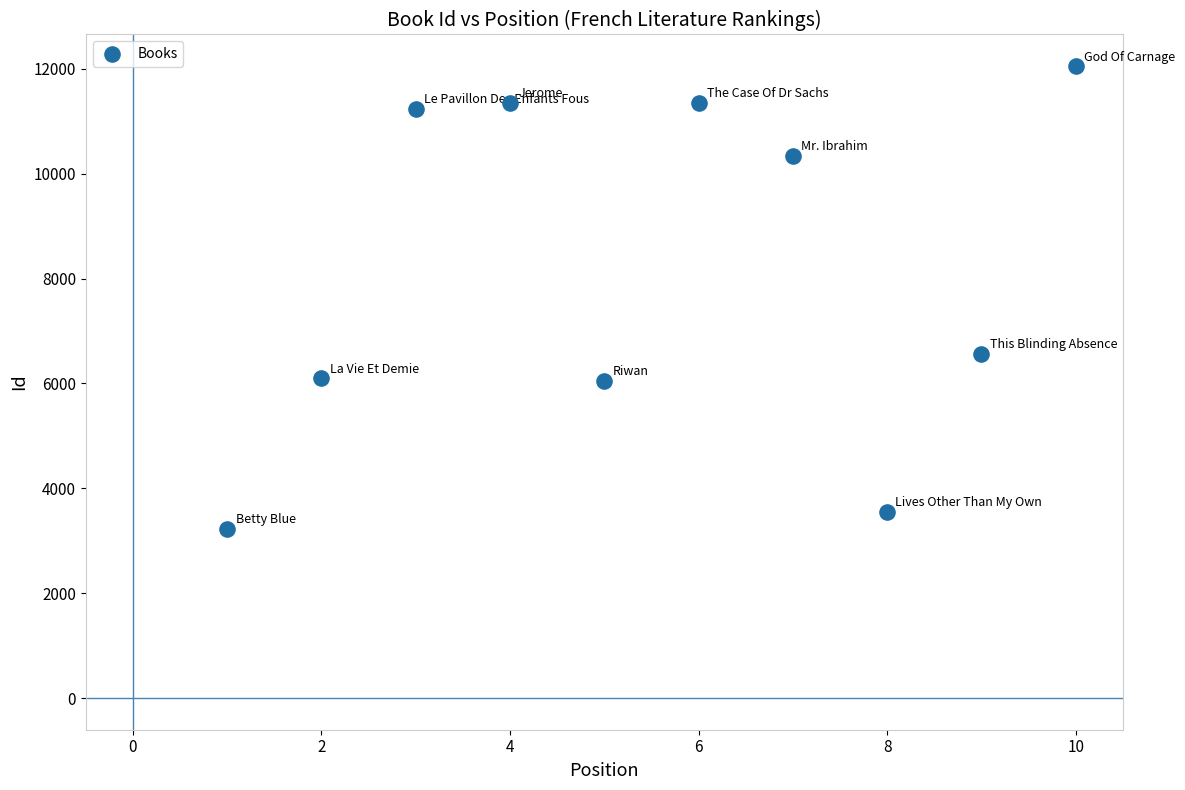

What is the range of Y values (max minus min)?

8818